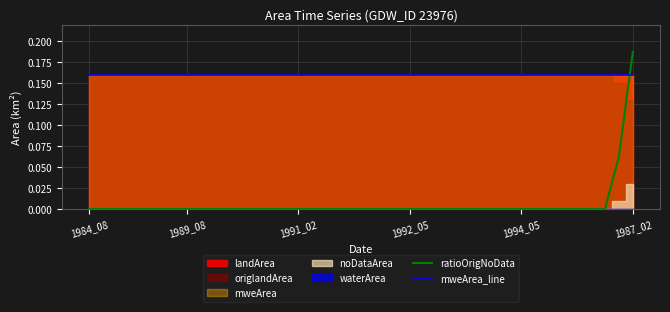

True or false: mweArea_line and ratioOrigNoData cross at least once.

True